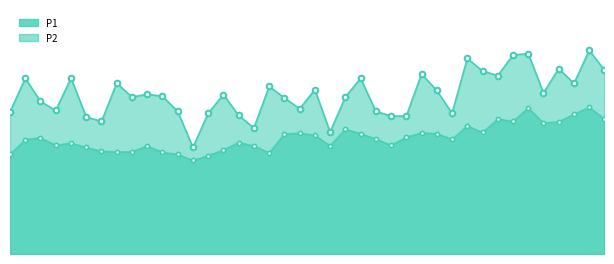

At which label is P2 closest to 7?

00:03